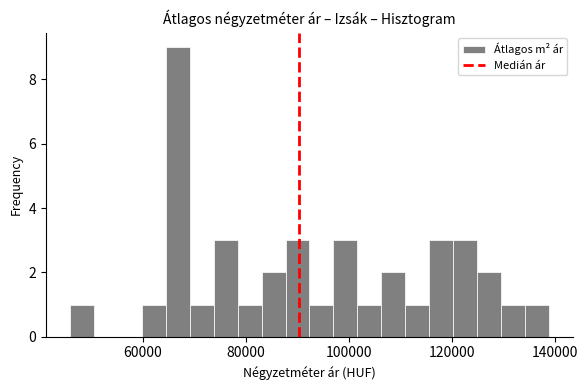

Read against the x-axis, roughly where is the centre of the tallest bar?

66000